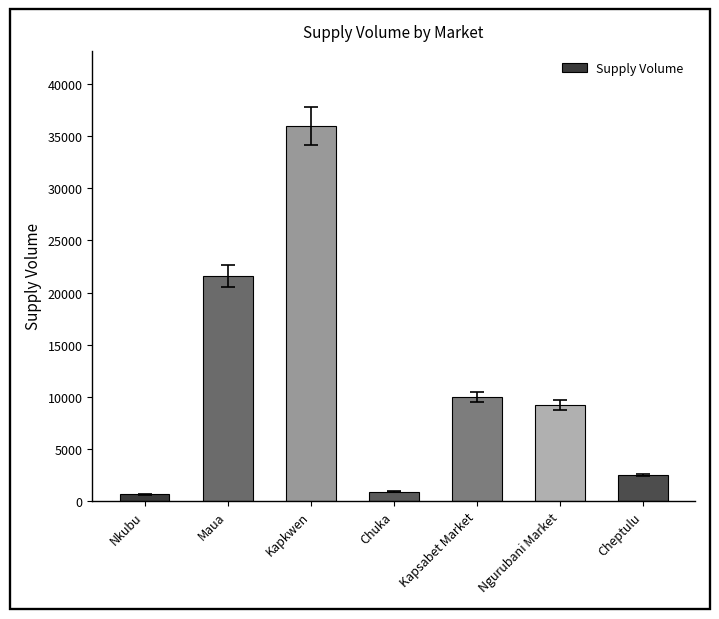

What is the difference between the maximum and minimum values?

35370